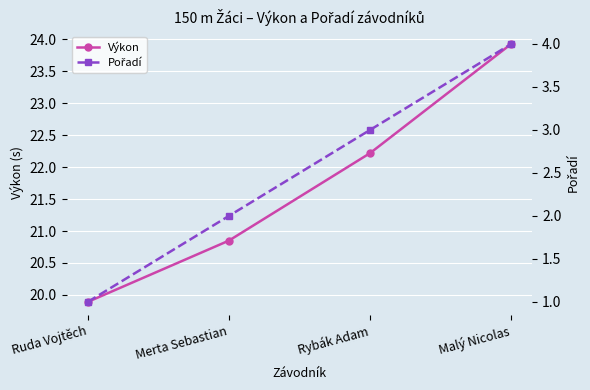

Rank the series at Malý Nicolas from highest to lowest value.

Výkon, Pořadí